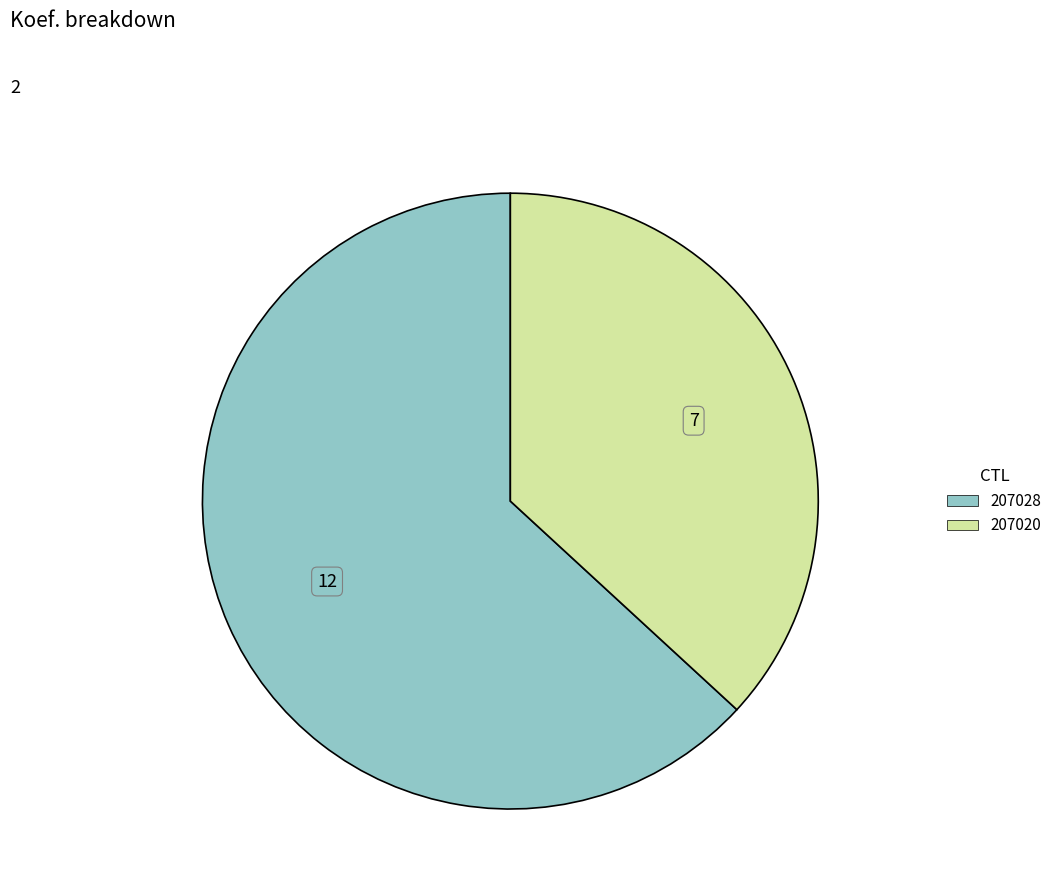

Is the sum of 207028 and 207020 greater than half?

Yes